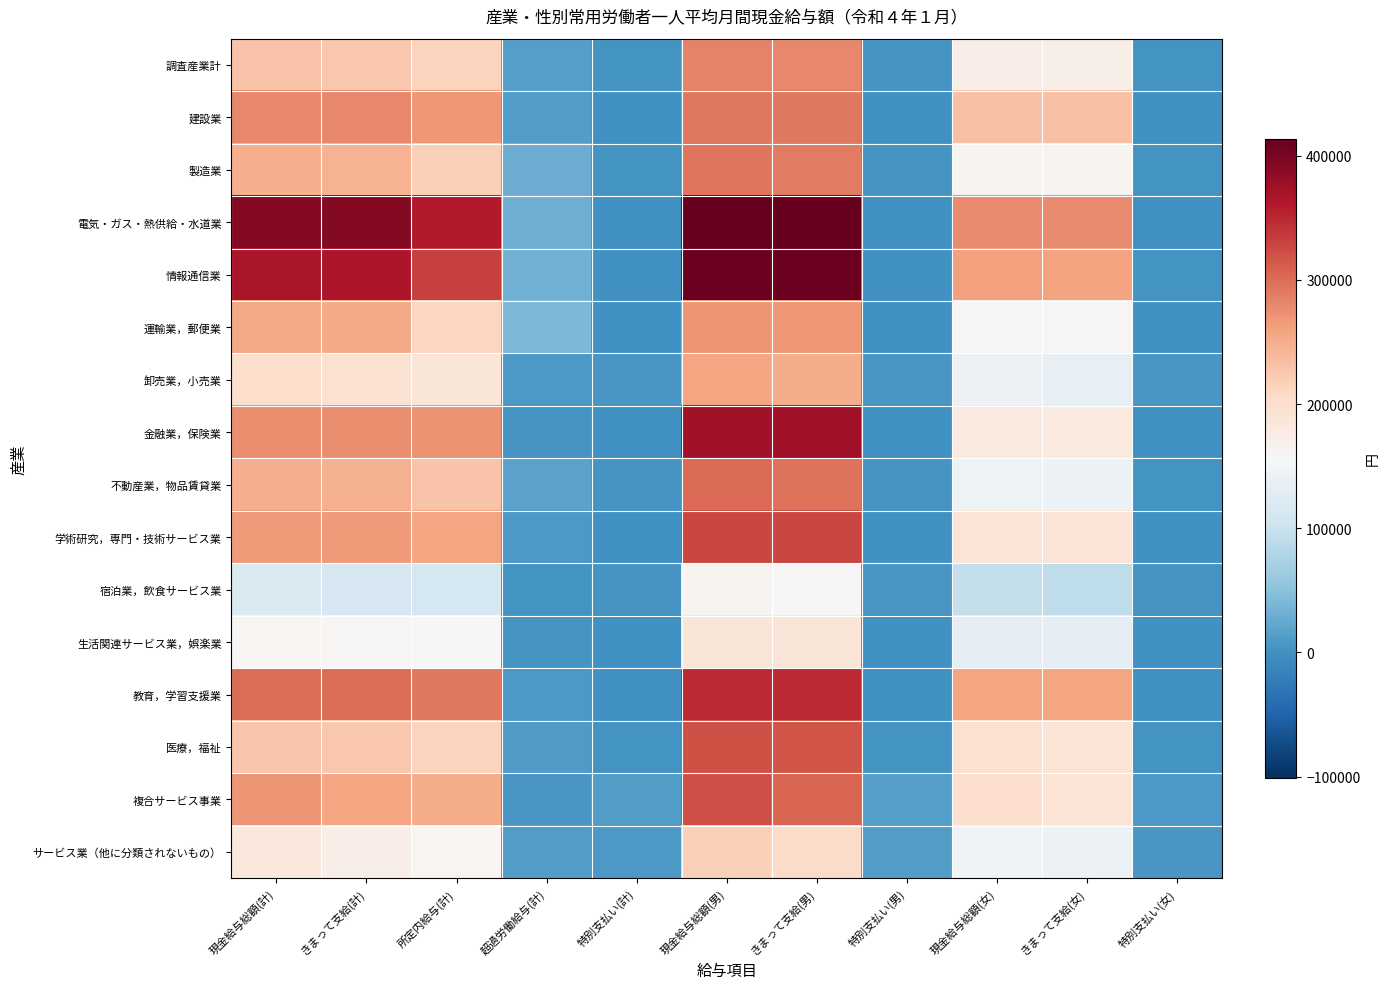

How many categories are shown in the chart?

11